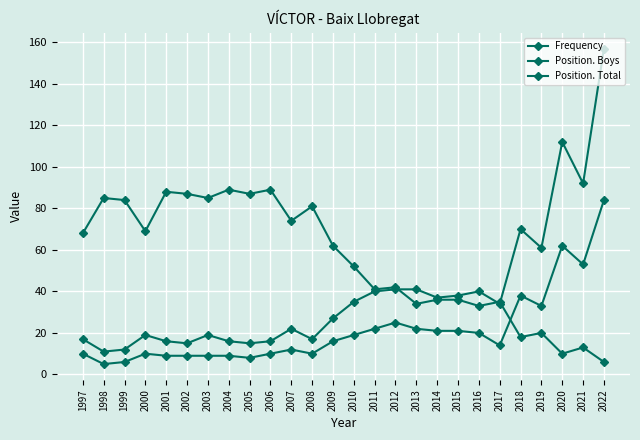

Between 2004 and 2013, which series saw the biggest shift?

Frequency